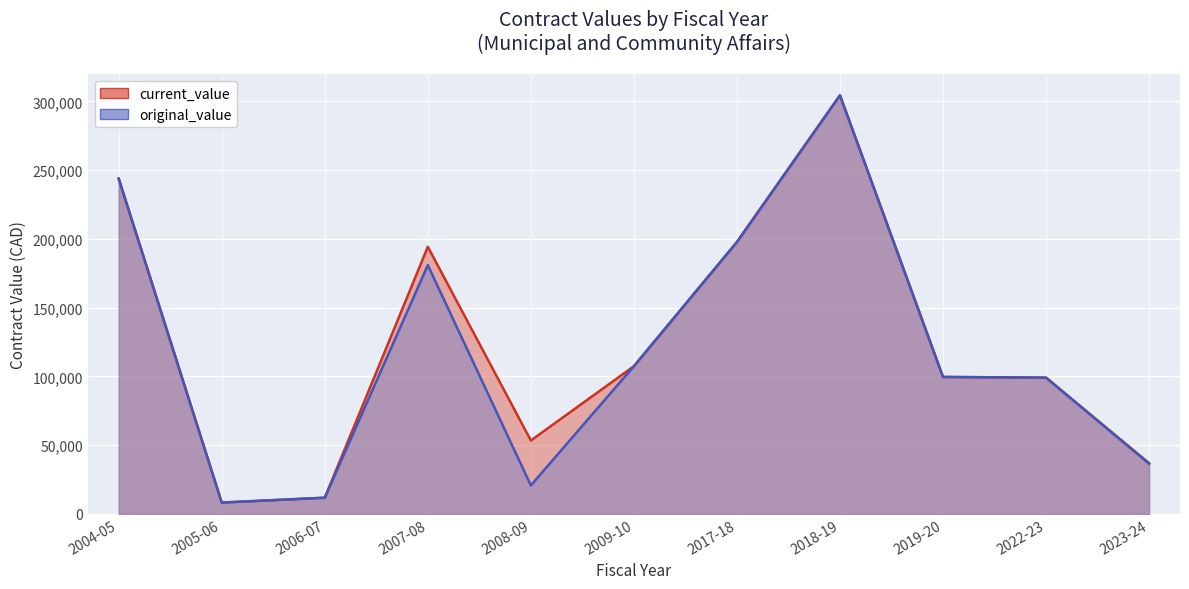

What is the approximate value of original_value at 2022-23?

99053.1